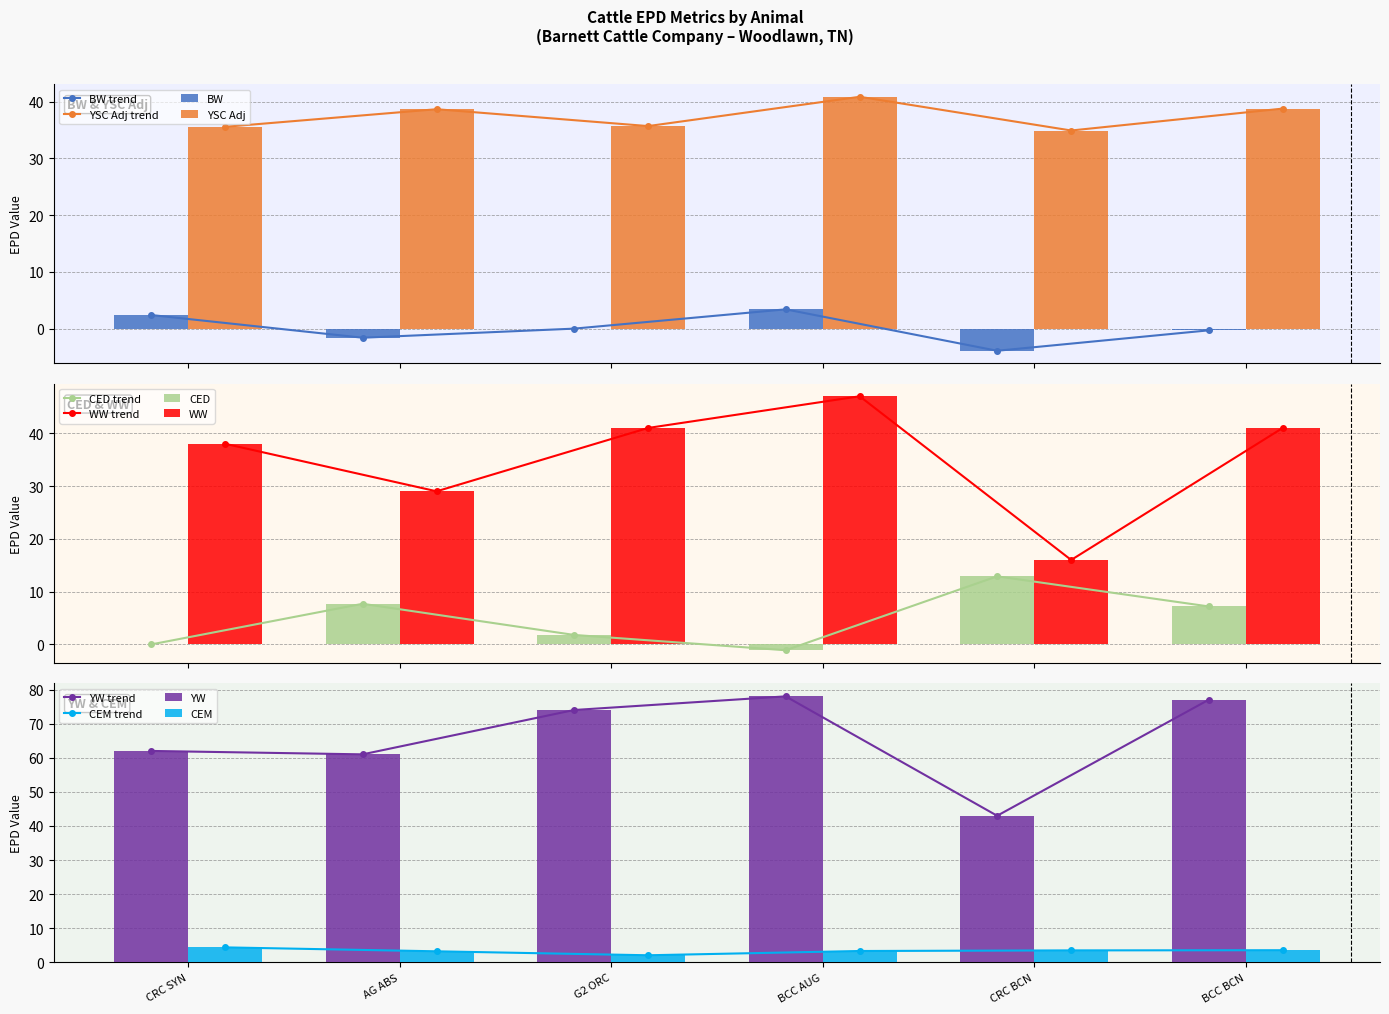

How many data points in YSC Adj are less than 38?

3